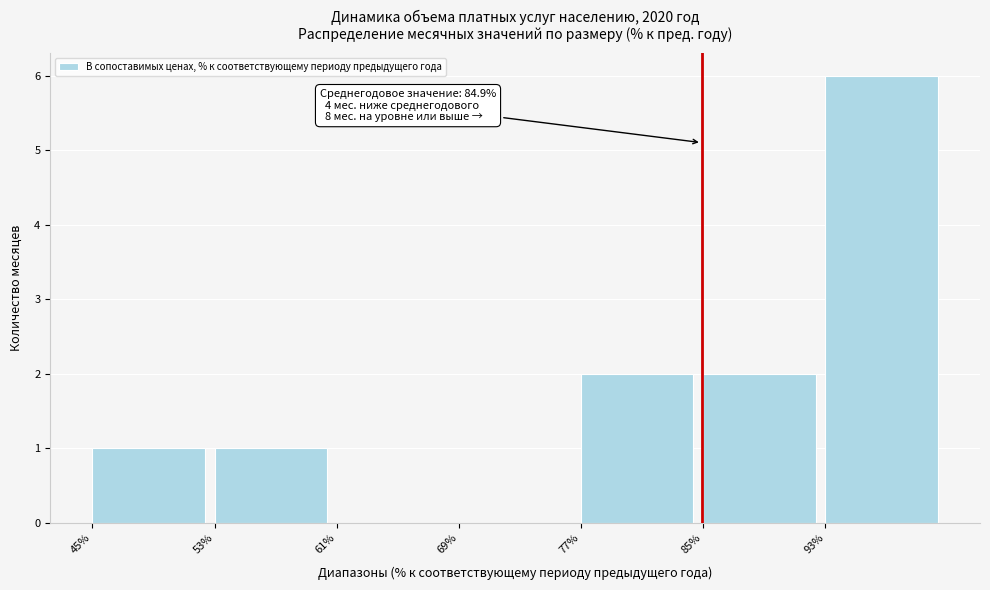

Which range on the x-axis has the tallest bar?

93 to 101